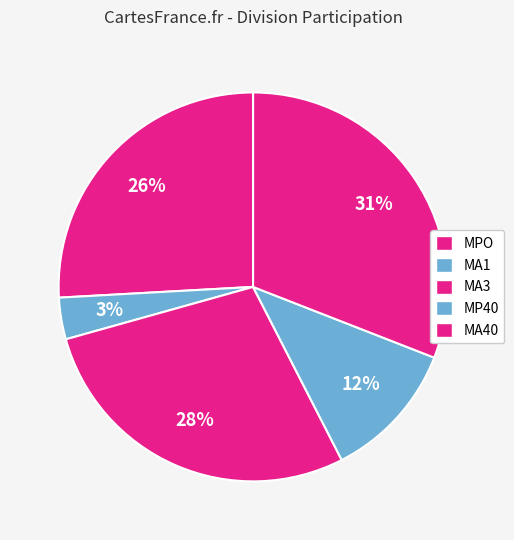

Which category has the smallest portion of the pie?

MA1